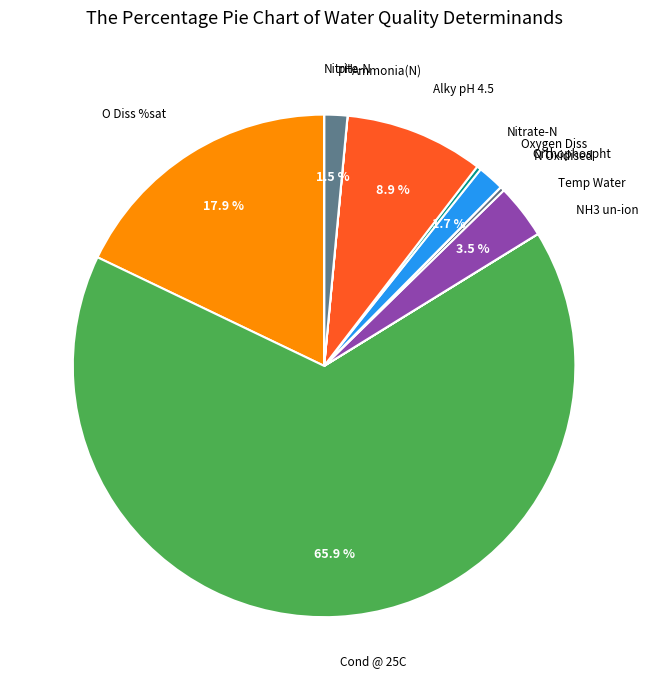

Which category has the biggest portion of the pie?

Cond @ 25C